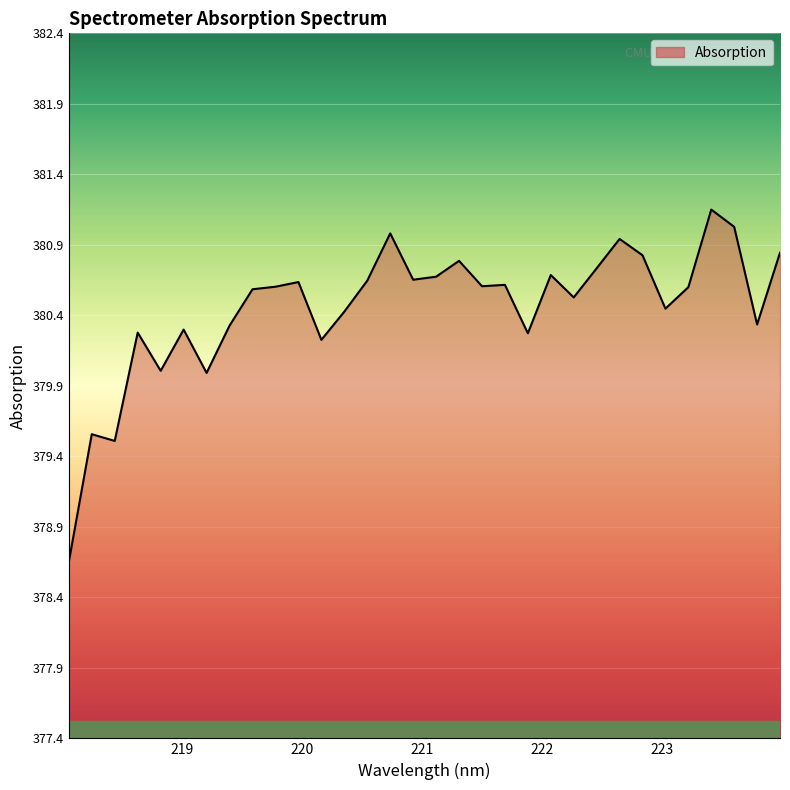

What is the maximum value shown in the chart?

381.2